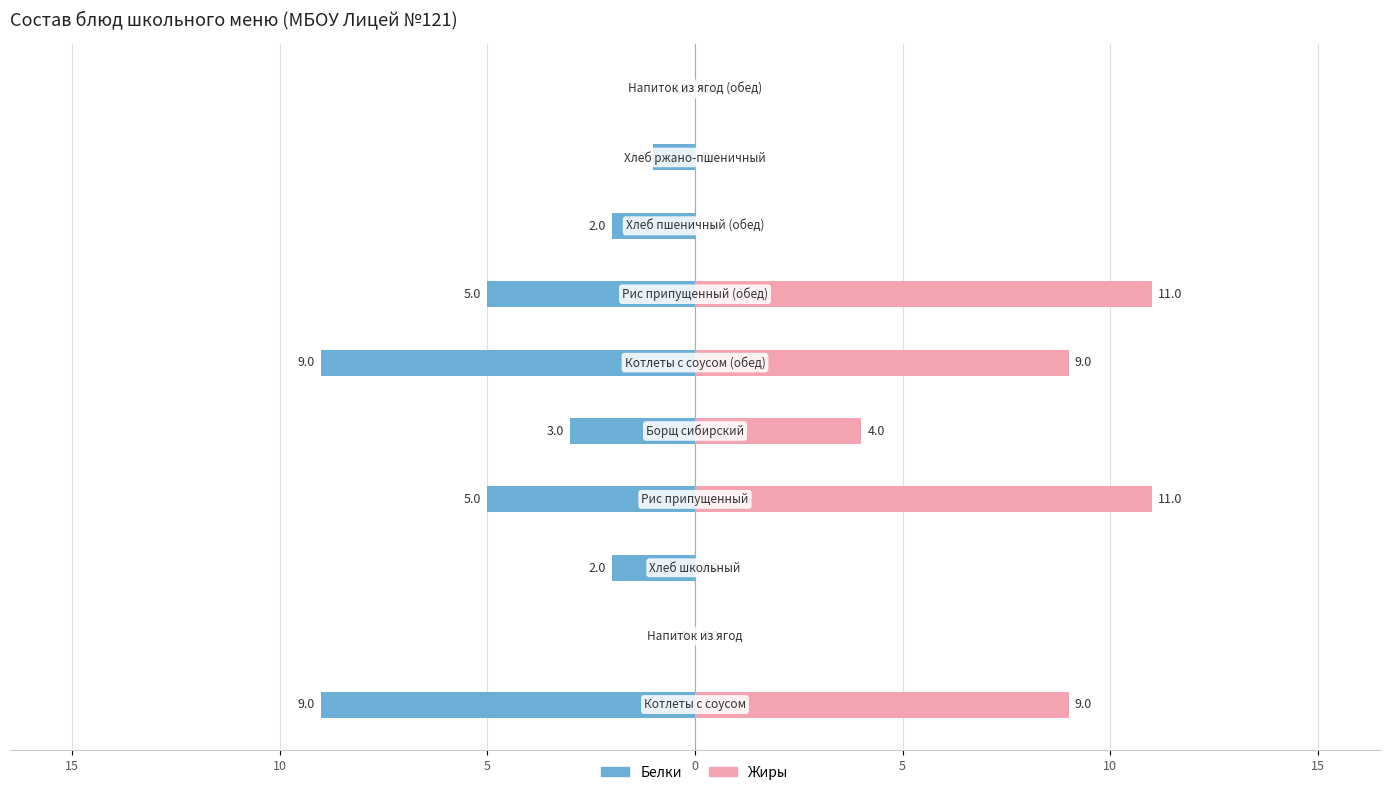

What is the label of the 5th bar from the right?

5